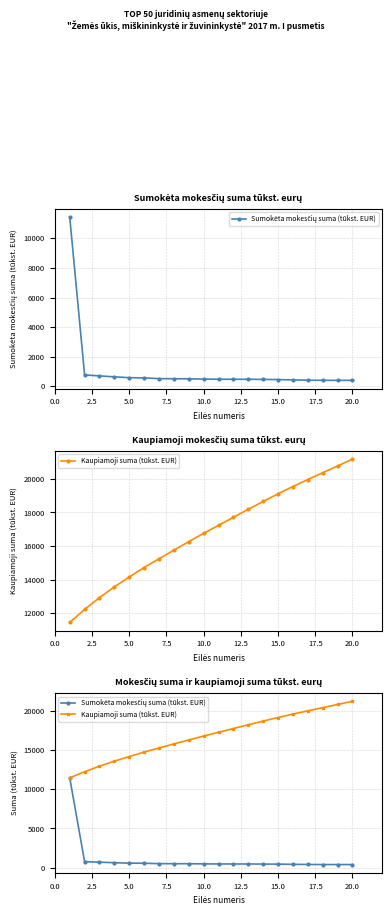

What position from the left is 7.5?

4